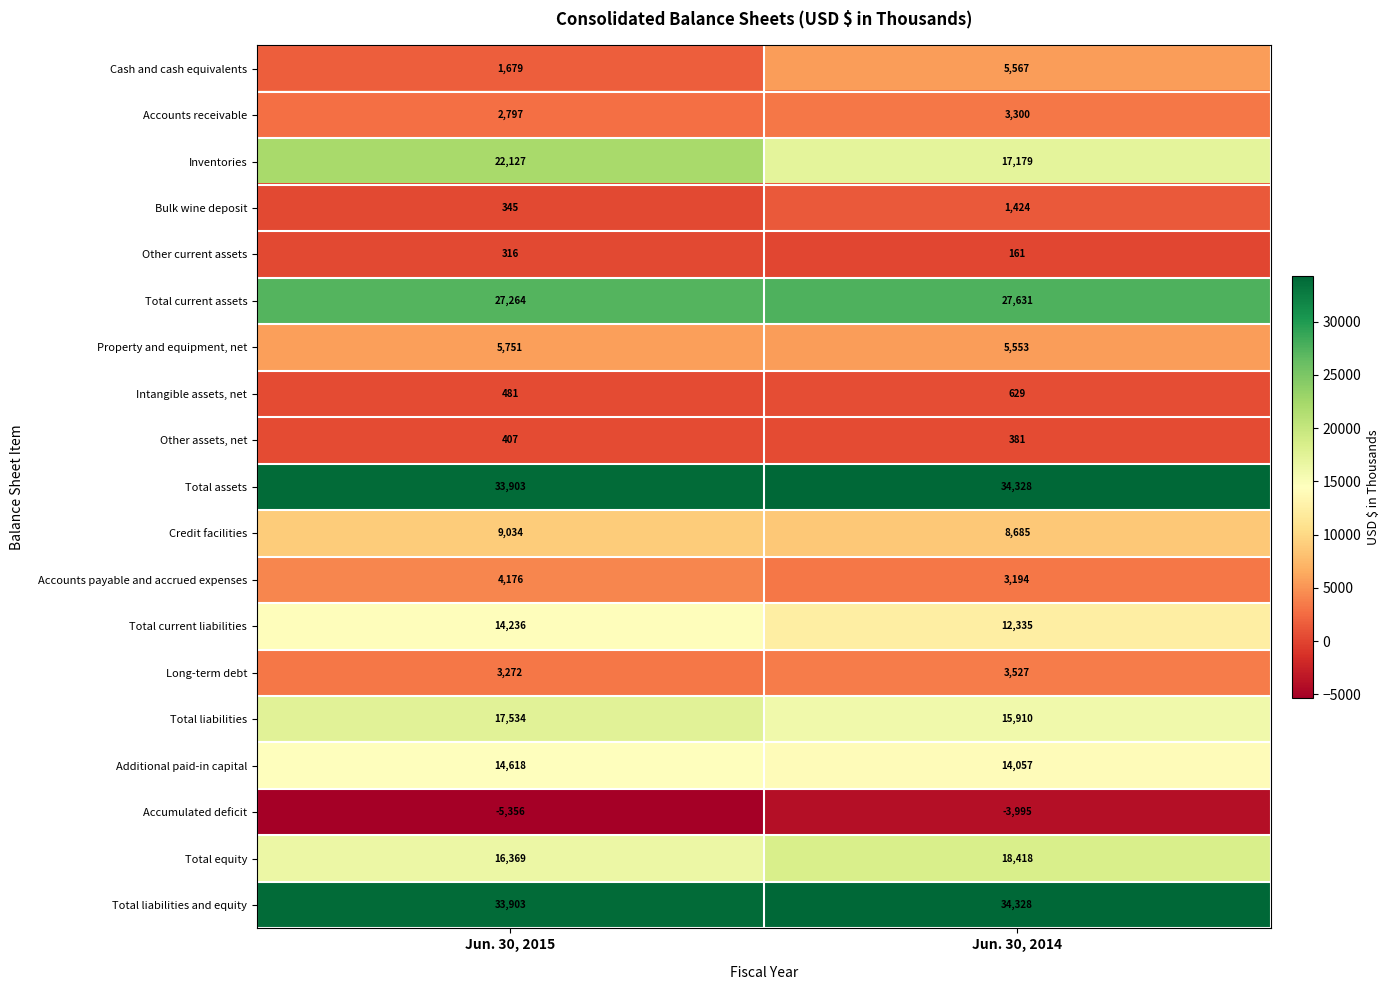

What is the total value across all series at Jun. 30, 2015?

202856